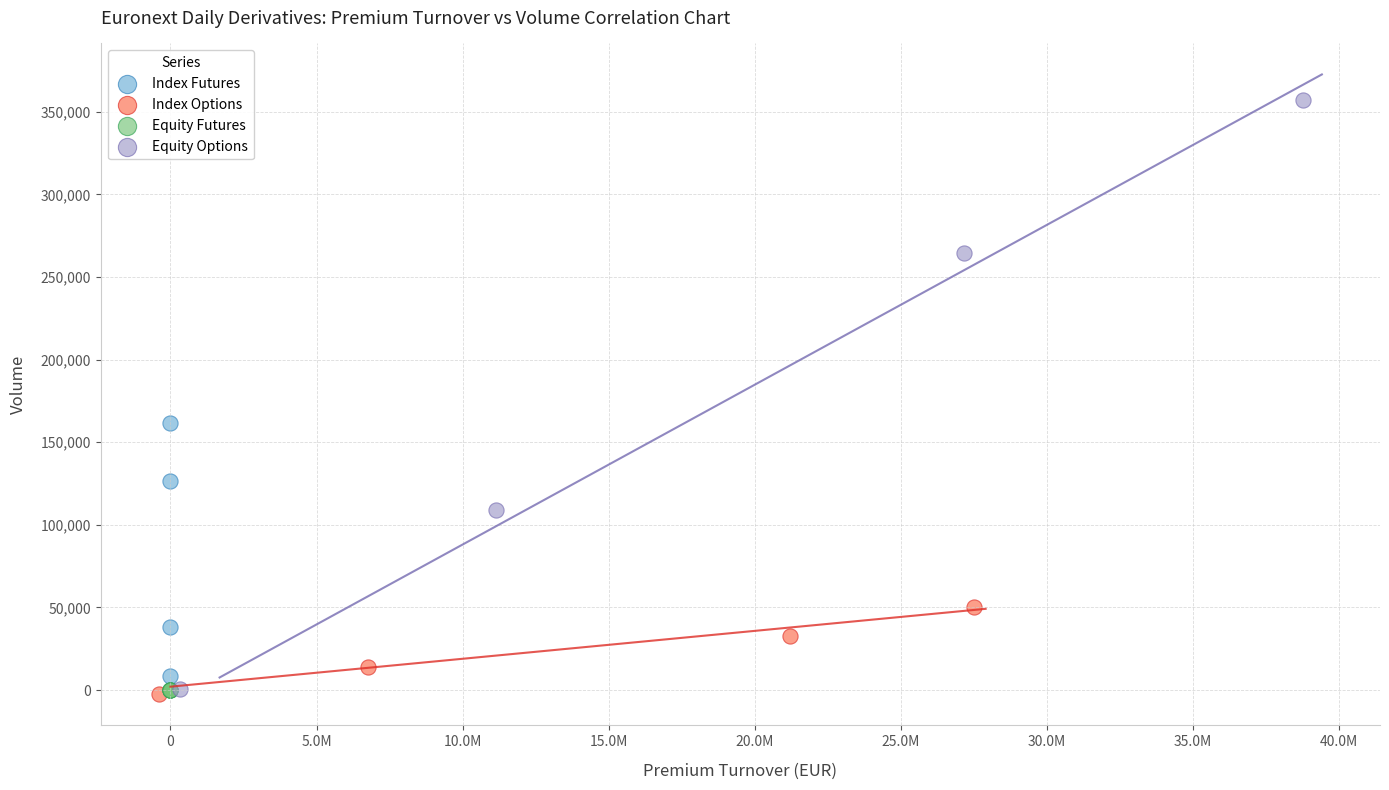

What are all the series names shown in the legend?

Index Futures, Index Options, Equity Futures, Equity Options